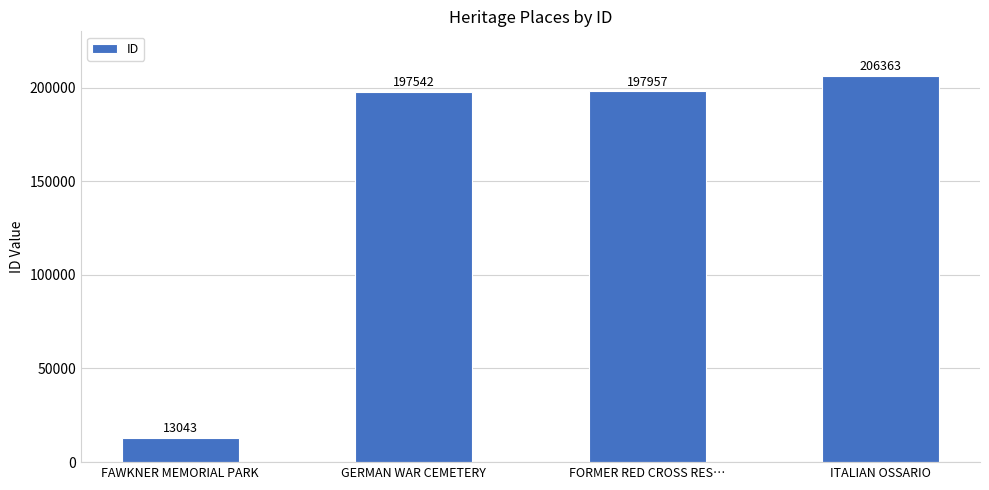

True or false: the data shows 284094 at FORMER RED CROSS RES….

False